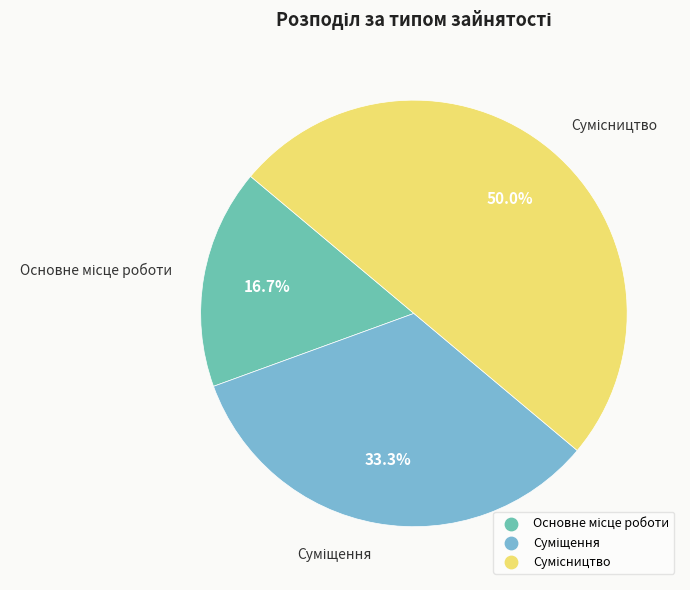

Does Основне місце роботи account for over 50% of the chart?

No